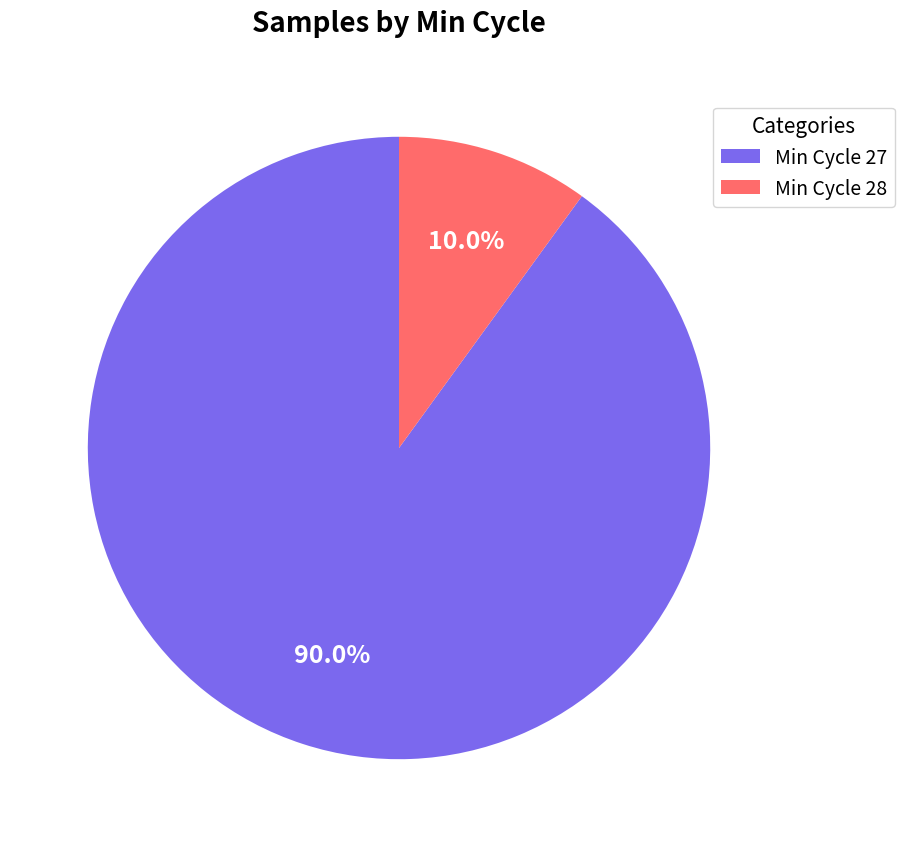

How many slices are in this pie chart?

2